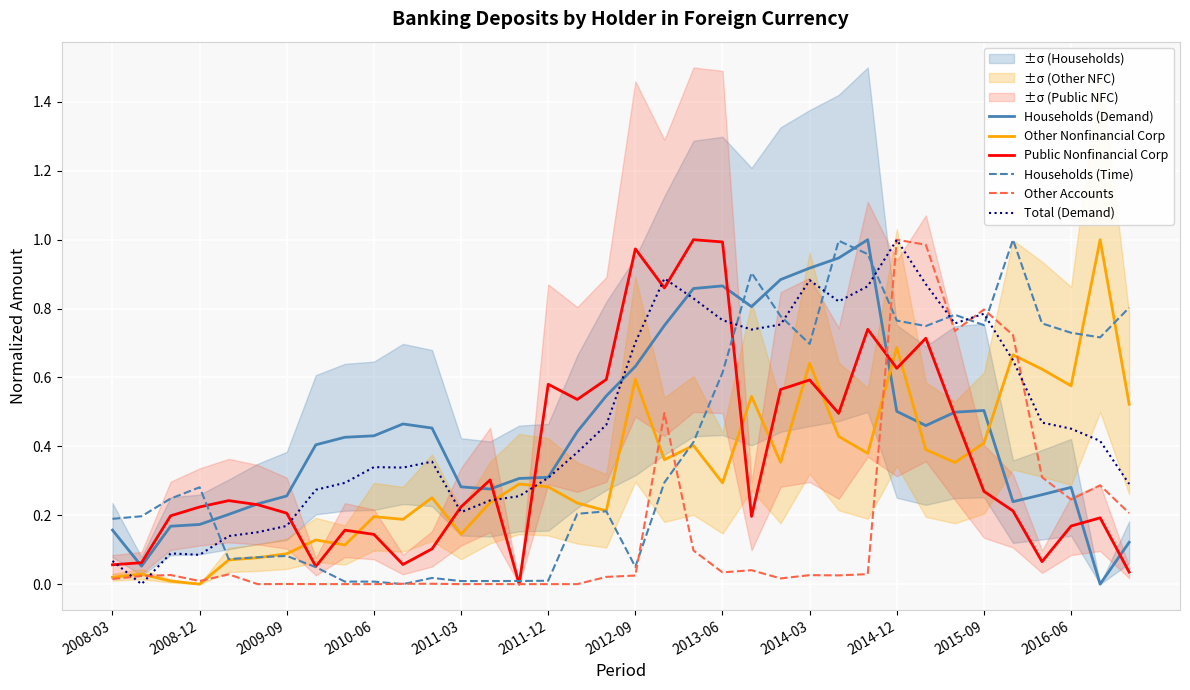

Is it true that Total (Demand) equals 0.1 at 2011-03?

False